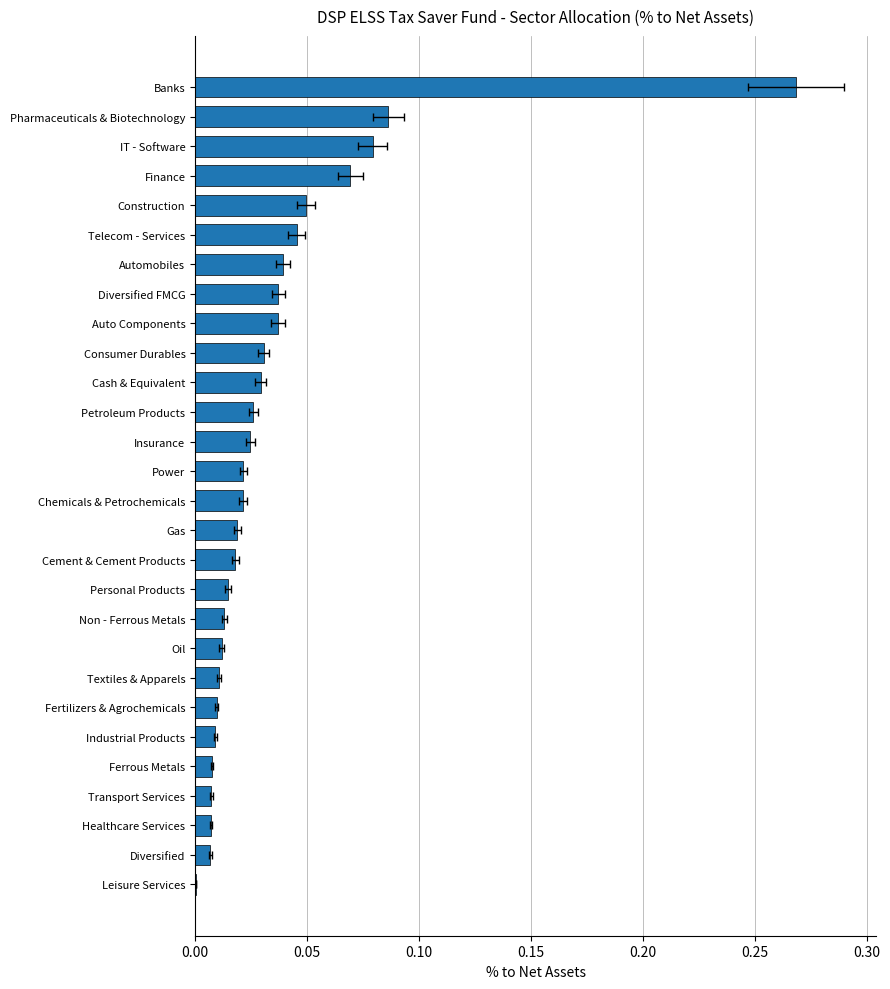

True or false: the data shows 0.0 at Cement & Cement Products.

True